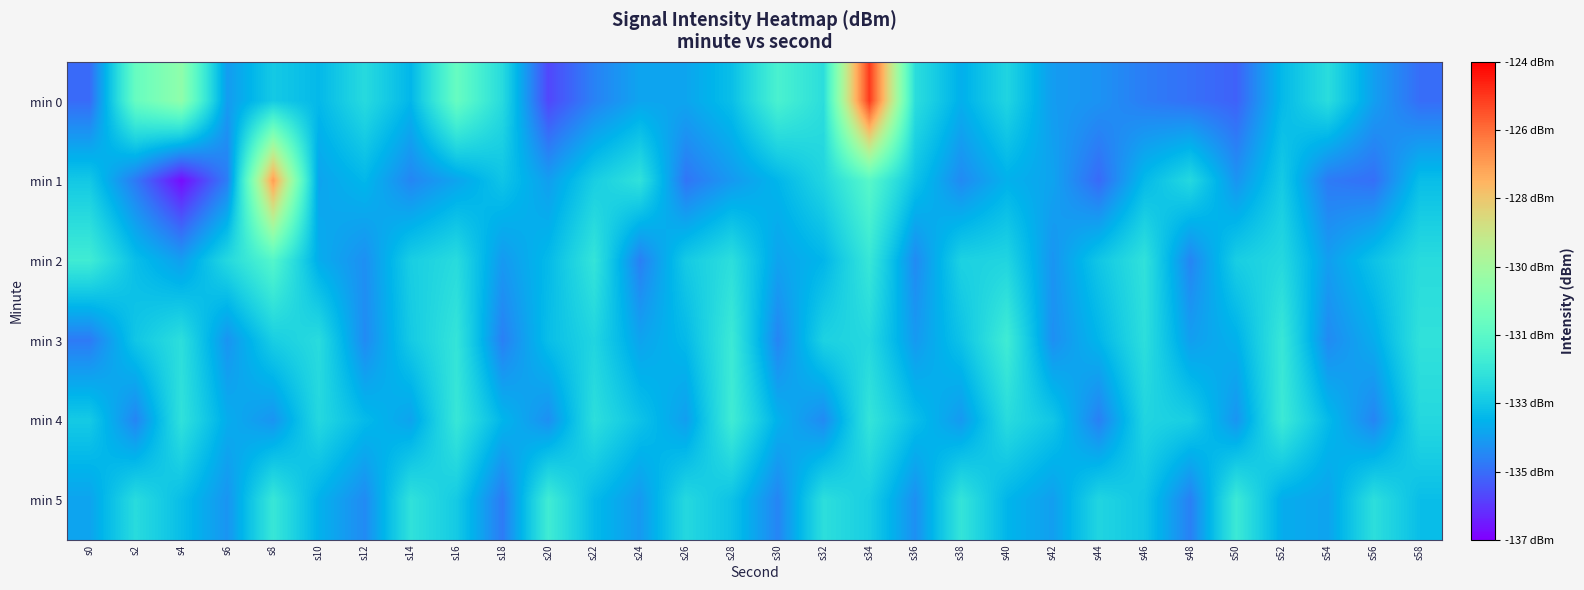

What is the greatest value displayed?

-125.0